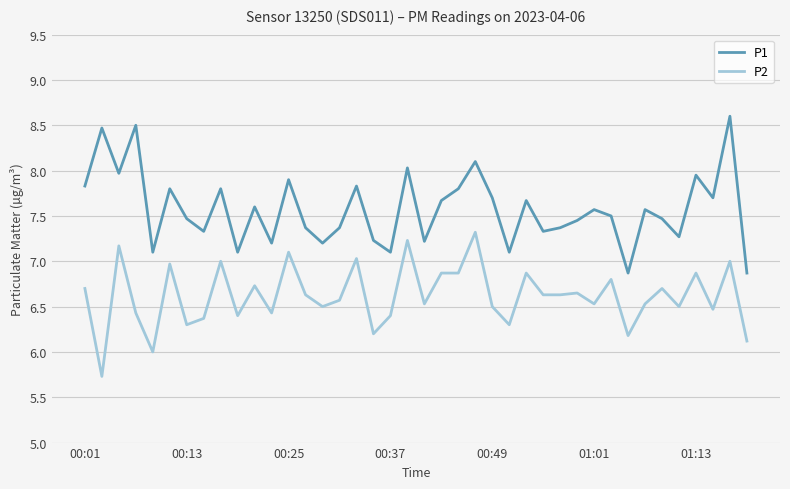

Rank the series by their average value, from highest to lowest.

P1, P2